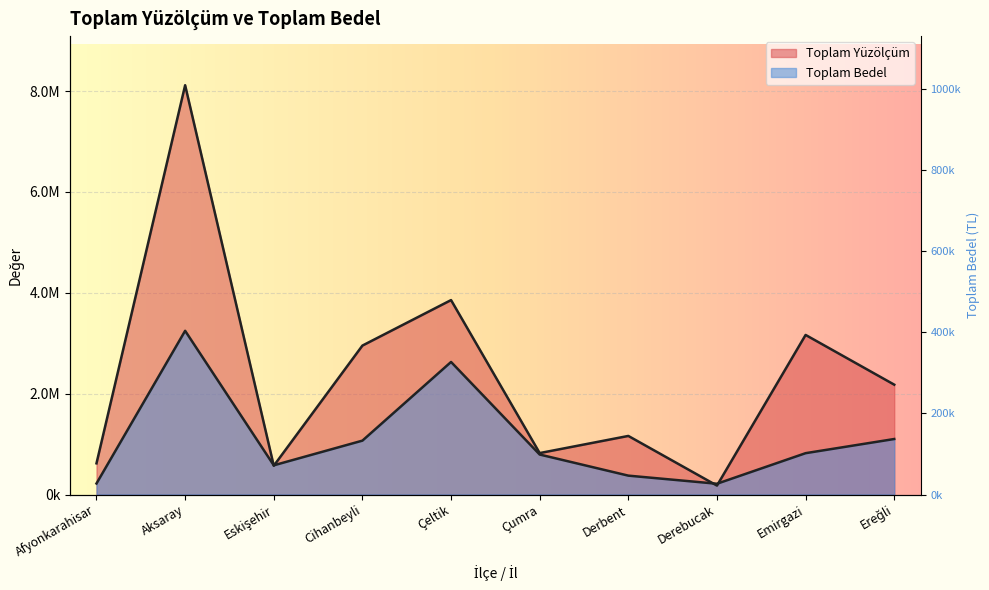

True or false: Toplam Yüzölçüm and Toplam Bedel cross at least once.

True